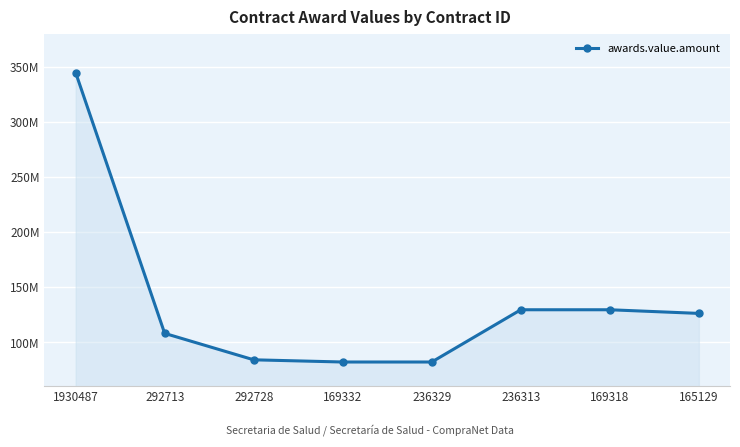

List the labels in order of value, largest first.

1930487, 236313, 169318, 165129, 292713, 292728, 169332, 236329